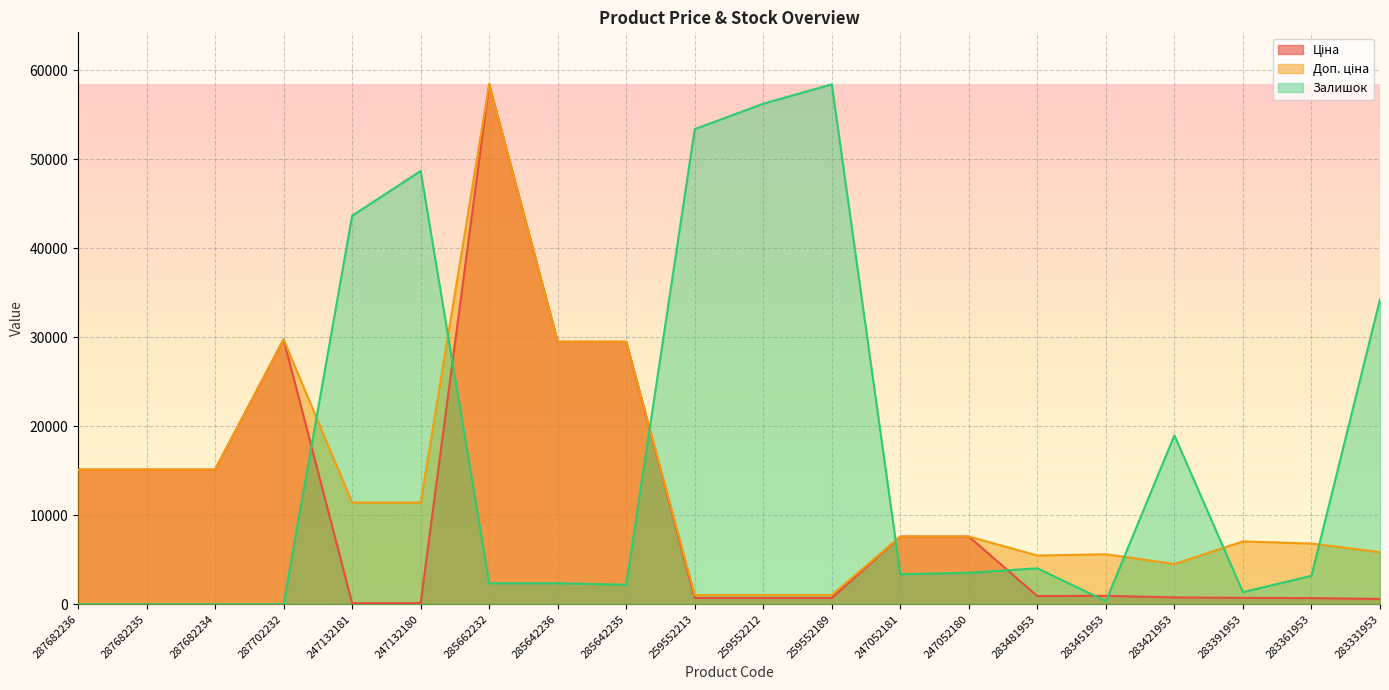

What are all the series names shown in the legend?

Ціна, Доп. ціна, Залишок